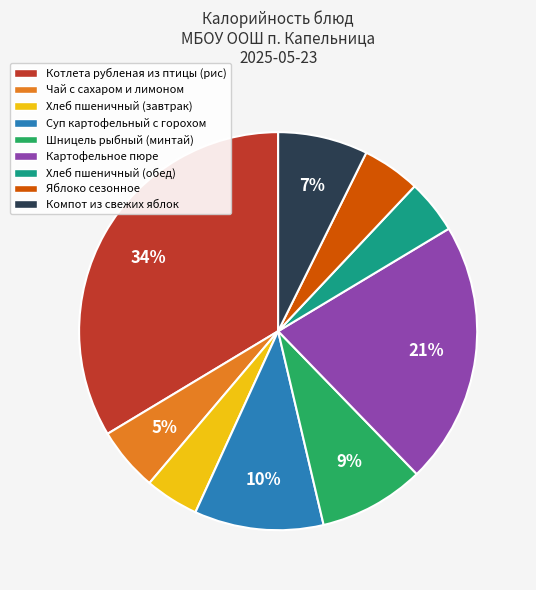

To the nearest percent, what is the combined percentage of Хлеб пшеничный (обед) and Котлета рубленая из птицы (рис)?

38%